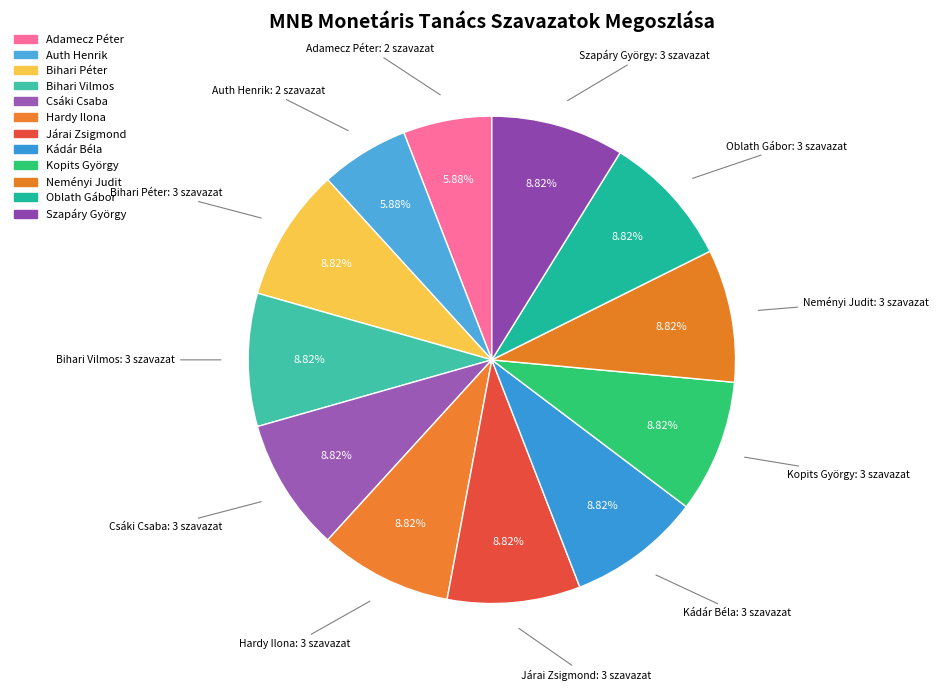

Does Bihari Péter account for over 50% of the chart?

No